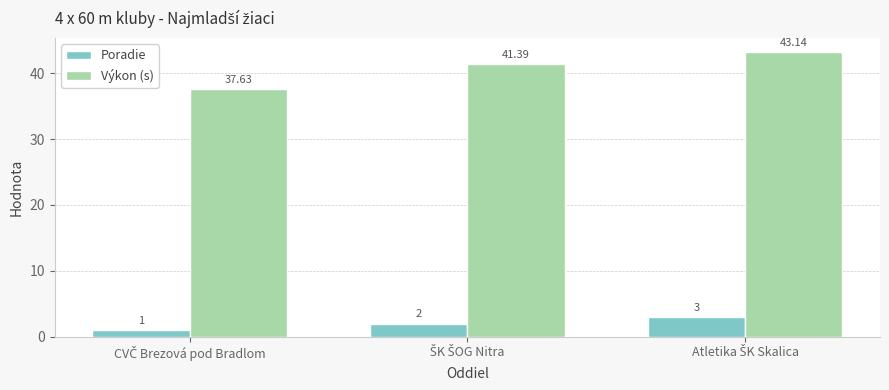

What is the maximum value shown in the chart?

43.1